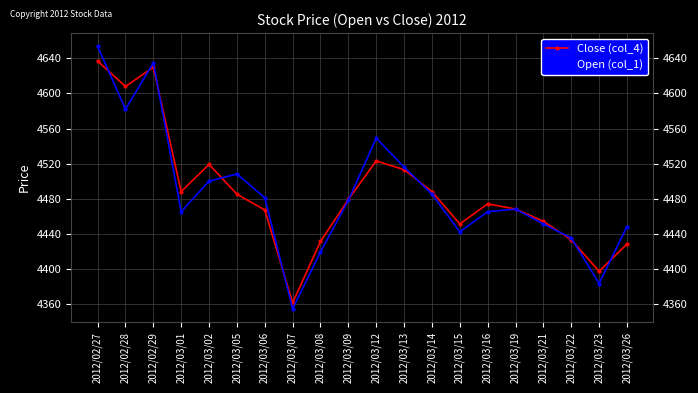

The value of Open (col_1) at 2012/03/19 is 2349. True or false?

False